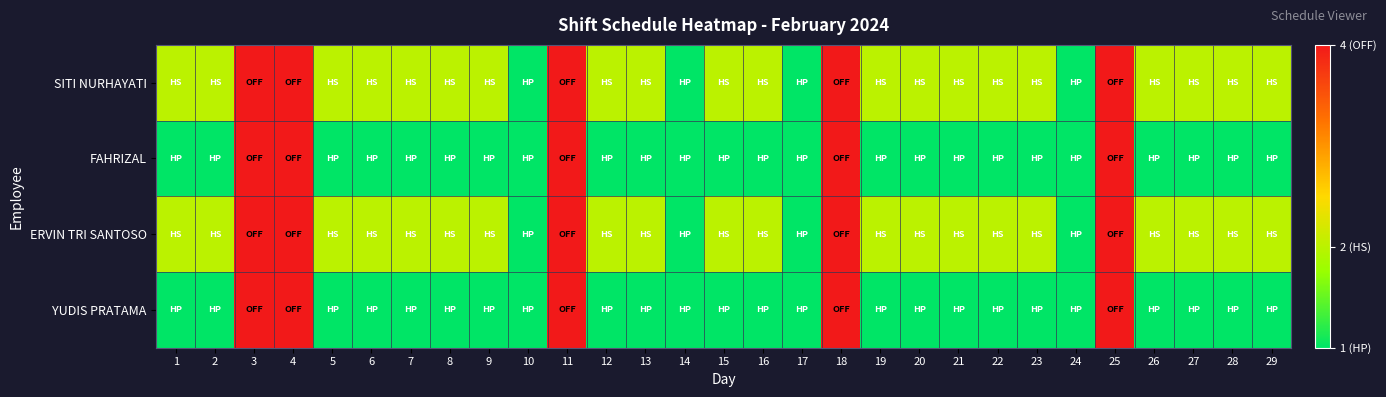

Reading left to right, what are all the values shown in this chart?

SITI NURHAYATI: 1=2	2=2	3=4	4=4	5=2	6=2	7=2	8=2	9=2	10=1	11=4	12=2	13=2	14=1	15=2	16=2	17=1	18=4	19=2	20=2	21=2	22=2	23=2	24=1	25=4	26=2	27=2	28=2	29=2
FAHRIZAL: 1=1	2=1	3=4	4=4	5=1	6=1	7=1	8=1	9=1	10=1	11=4	12=1	13=1	14=1	15=1	16=1	17=1	18=4	19=1	20=1	21=1	22=1	23=1	24=1	25=4	26=1	27=1	28=1	29=1
ERVIN TRI SANTOSO: 1=2	2=2	3=4	4=4	5=2	6=2	7=2	8=2	9=2	10=1	11=4	12=2	13=2	14=1	15=2	16=2	17=1	18=4	19=2	20=2	21=2	22=2	23=2	24=1	25=4	26=2	27=2	28=2	29=2
YUDIS PRATAMA: 1=1	2=1	3=4	4=4	5=1	6=1	7=1	8=1	9=1	10=1	11=4	12=1	13=1	14=1	15=1	16=1	17=1	18=4	19=1	20=1	21=1	22=1	23=1	24=1	25=4	26=1	27=1	28=1	29=1